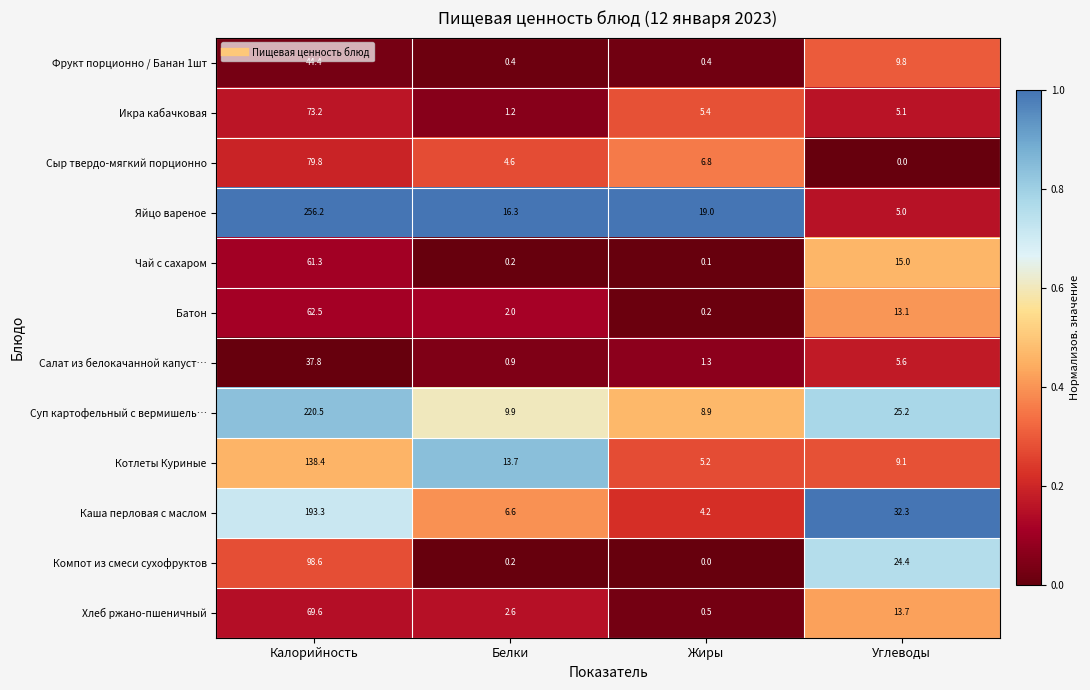

At which category is the sum across all series the highest?

Калорийность